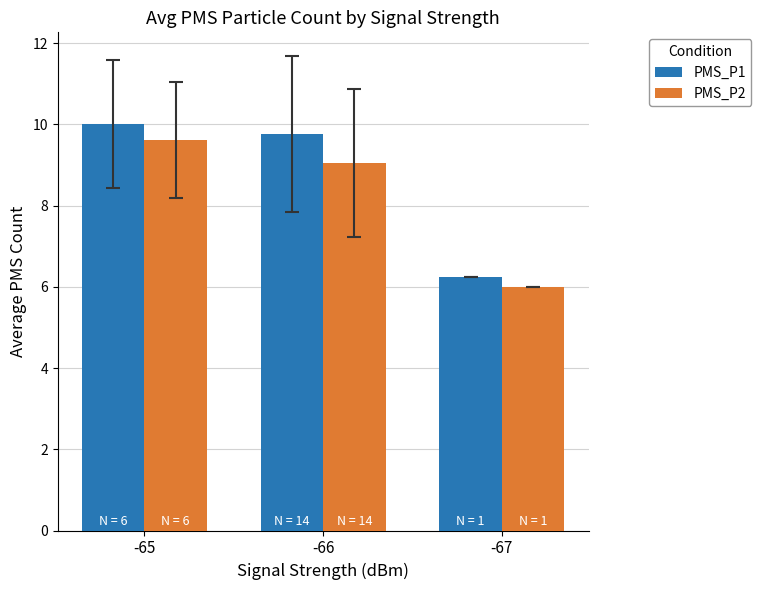

At which category is the sum across all series the highest?

-65